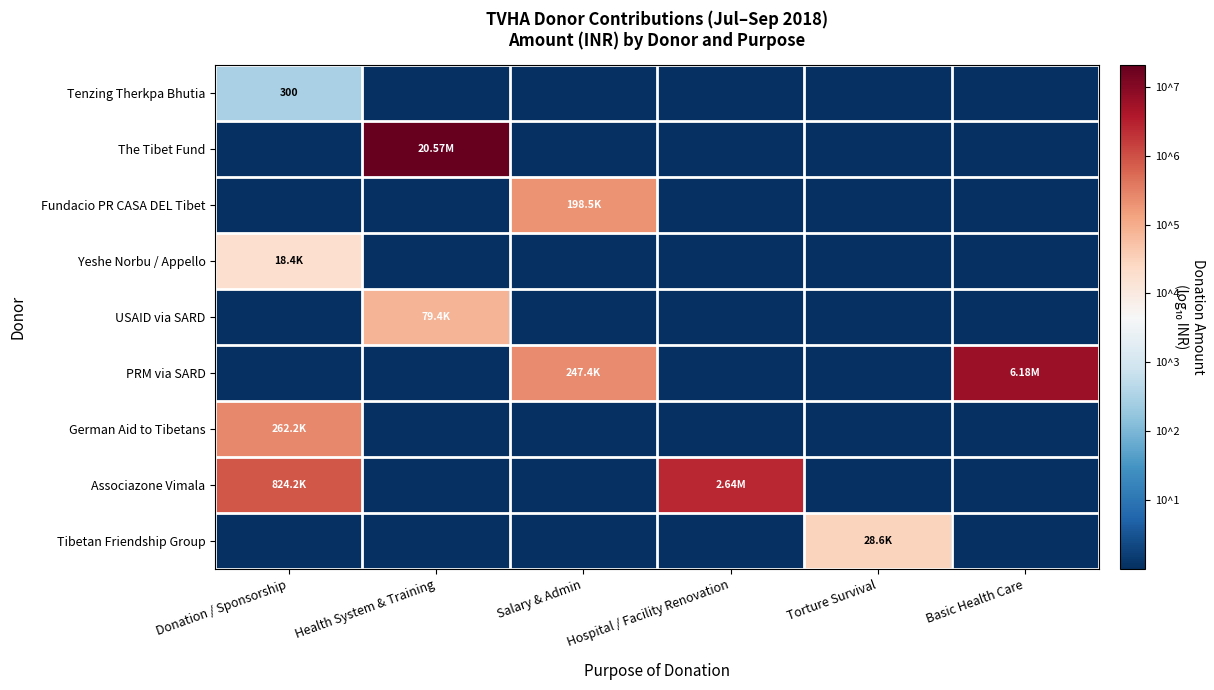

How many series are shown in this chart?

9